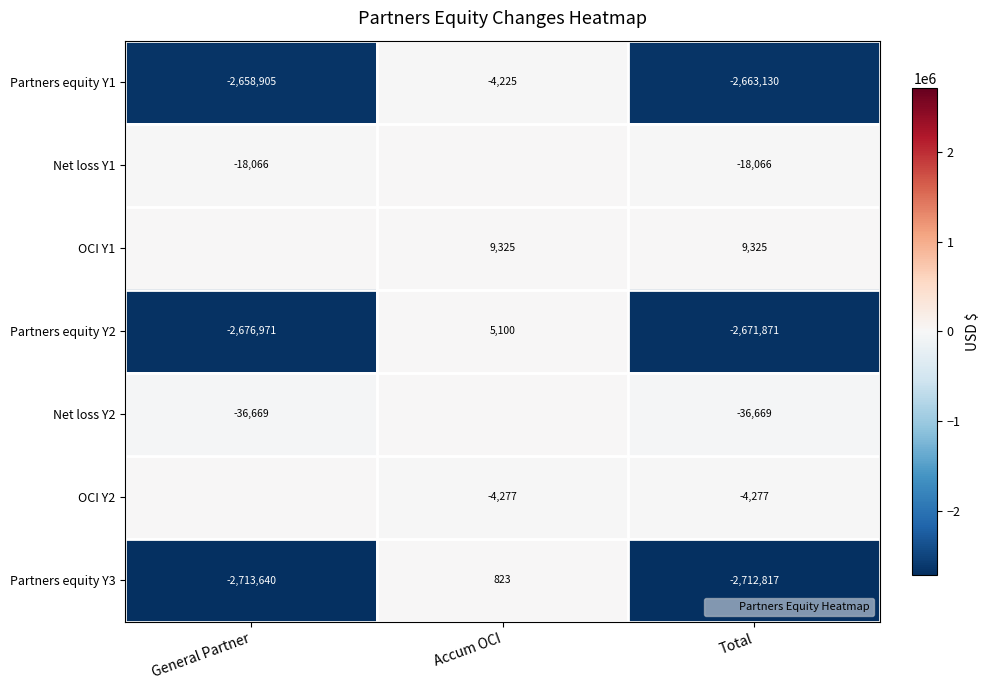

What is the minimum value for Partners equity Y3?

-2713640